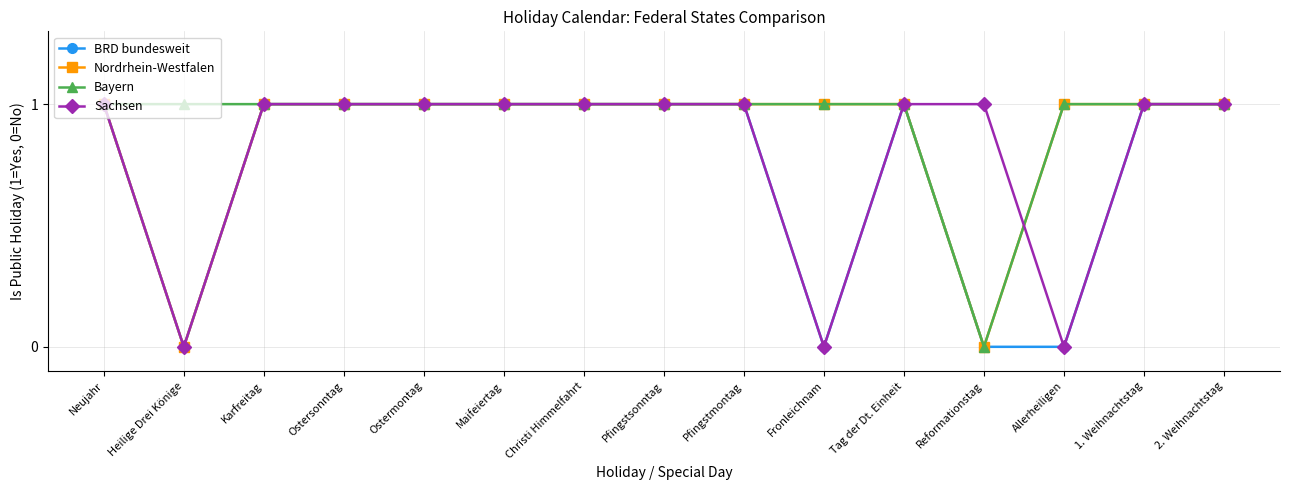

Reading left to right, list all the values displayed in this chart.

BRD bundesweit: Neujahr=1	Heilige Drei Könige=0	Karfreitag=1	Ostersonntag=1	Ostermontag=1	Maifeiertag=1	Christi Himmelfahrt=1	Pfingstsonntag=1	Pfingstmontag=1	Fronleichnam=0	Tag der Dt. Einheit=1	Reformationstag=0	Allerheiligen=0	1. Weihnachtstag=1	2. Weihnachtstag=1
Nordrhein-Westfalen: Neujahr=1	Heilige Drei Könige=0	Karfreitag=1	Ostersonntag=1	Ostermontag=1	Maifeiertag=1	Christi Himmelfahrt=1	Pfingstsonntag=1	Pfingstmontag=1	Fronleichnam=1	Tag der Dt. Einheit=1	Reformationstag=0	Allerheiligen=1	1. Weihnachtstag=1	2. Weihnachtstag=1
Bayern: Neujahr=1	Heilige Drei Könige=1	Karfreitag=1	Ostersonntag=1	Ostermontag=1	Maifeiertag=1	Christi Himmelfahrt=1	Pfingstsonntag=1	Pfingstmontag=1	Fronleichnam=1	Tag der Dt. Einheit=1	Reformationstag=0	Allerheiligen=1	1. Weihnachtstag=1	2. Weihnachtstag=1
Sachsen: Neujahr=1	Heilige Drei Könige=0	Karfreitag=1	Ostersonntag=1	Ostermontag=1	Maifeiertag=1	Christi Himmelfahrt=1	Pfingstsonntag=1	Pfingstmontag=1	Fronleichnam=0	Tag der Dt. Einheit=1	Reformationstag=1	Allerheiligen=0	1. Weihnachtstag=1	2. Weihnachtstag=1